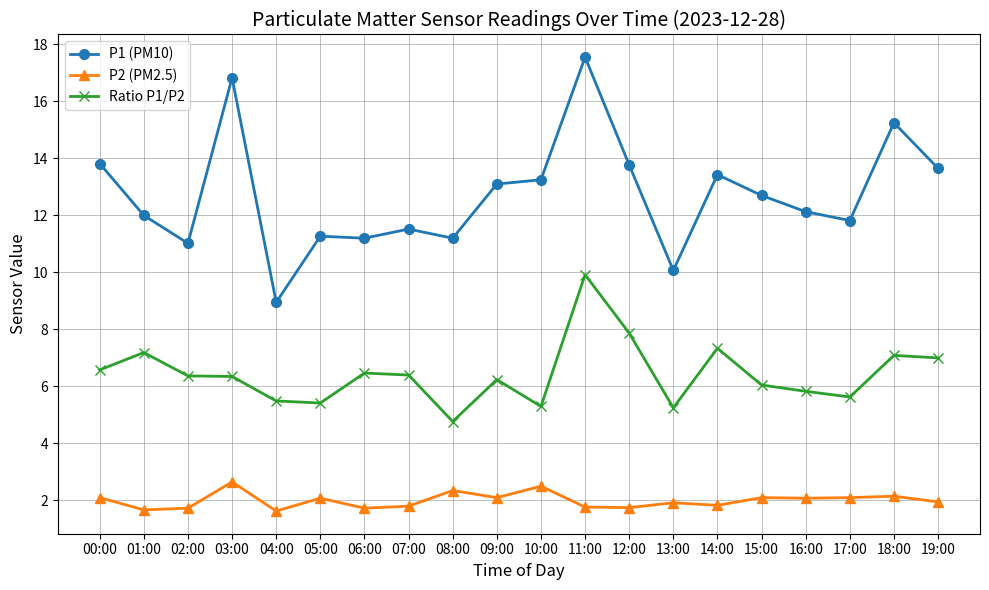

True or false: P2 (PM2.5) and P1 (PM10) intersect in this chart.

False